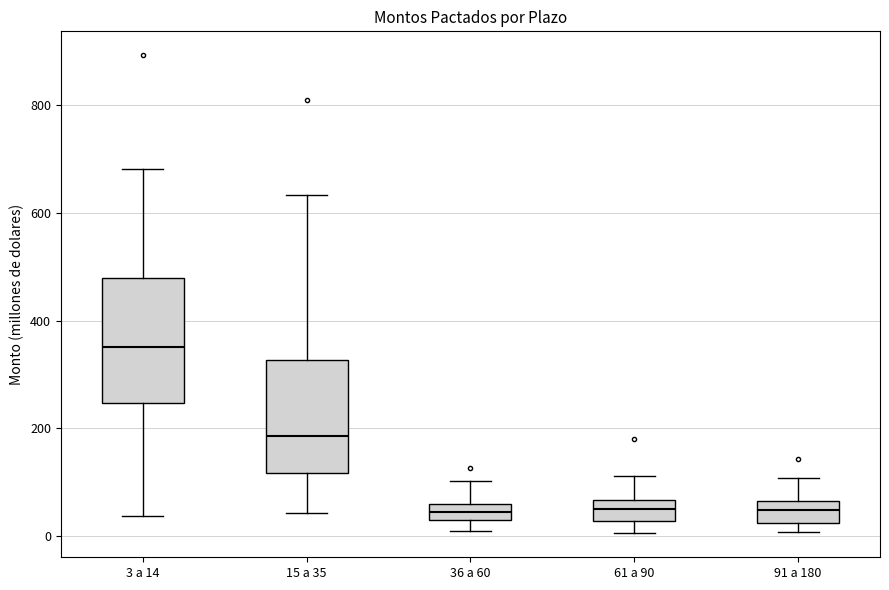

Reading left to right, transcribe this box plot: for each box, give where its median line is, the range the box spans, and where its two whiskers end, as read against the y-axis. The values are not printed on the chart, so give them approximately, as read against the axis.

3 a 14: median 360, box 240 to 480, whiskers 40 to 680
15 a 35: median 180, box 120 to 320, whiskers 40 to 640
36 a 60: median 40, box 20 to 60, whiskers 0 to 100
61 a 90: median 60 (inside the box), box 20 to 60, whiskers 0 to 120
91 a 180: median 40, box 20 to 60, whiskers 0 to 100